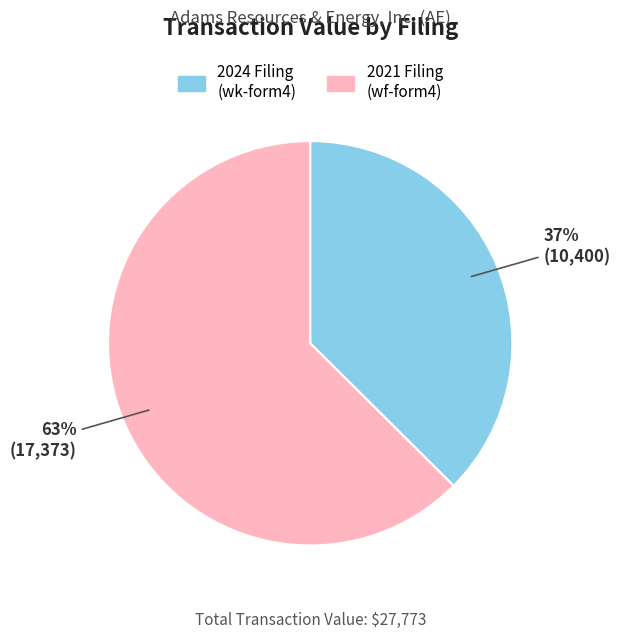

To the nearest percent, what is the average slice percentage?

50%